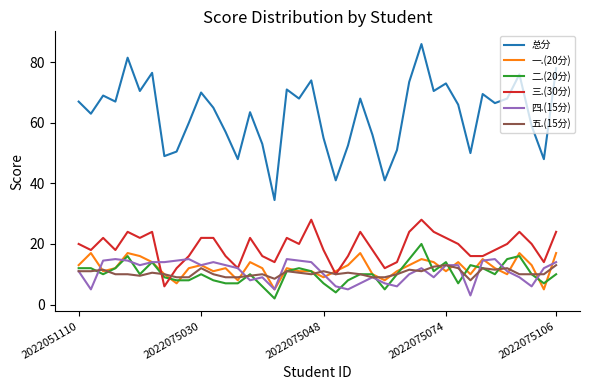

Which series has the largest total across all categories?

总分